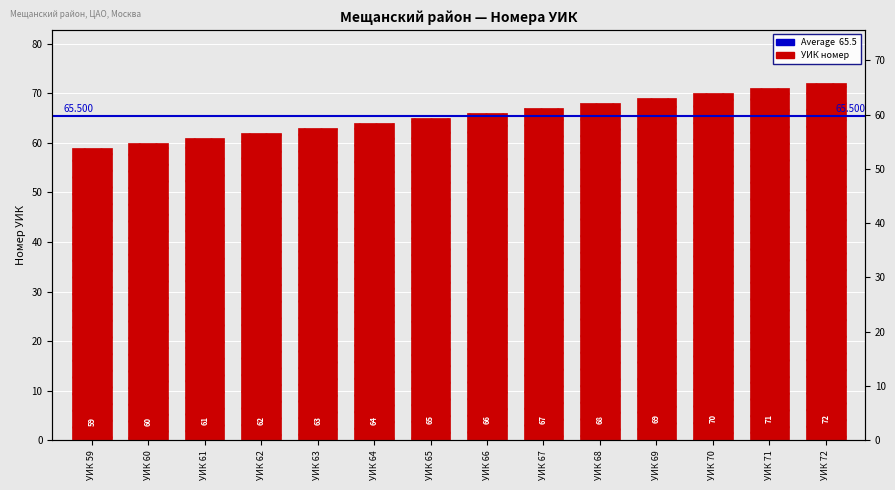

Reading right to left, list all the values displayed in this chart.

72	71	70	69	68	67	66	65	64	63	62	61	60	59